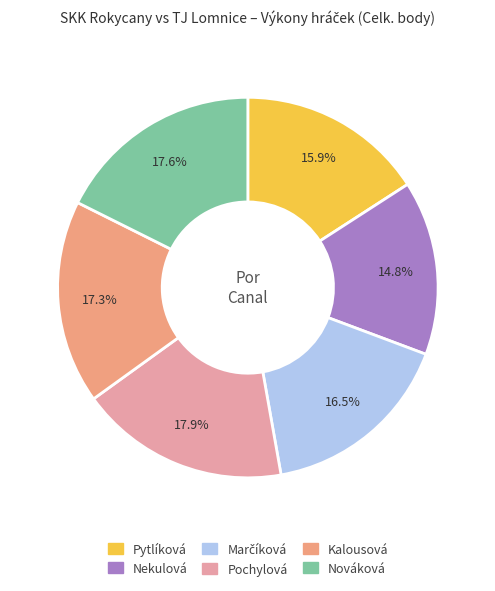

How much of the chart is everything except Nekulová?

85.2%